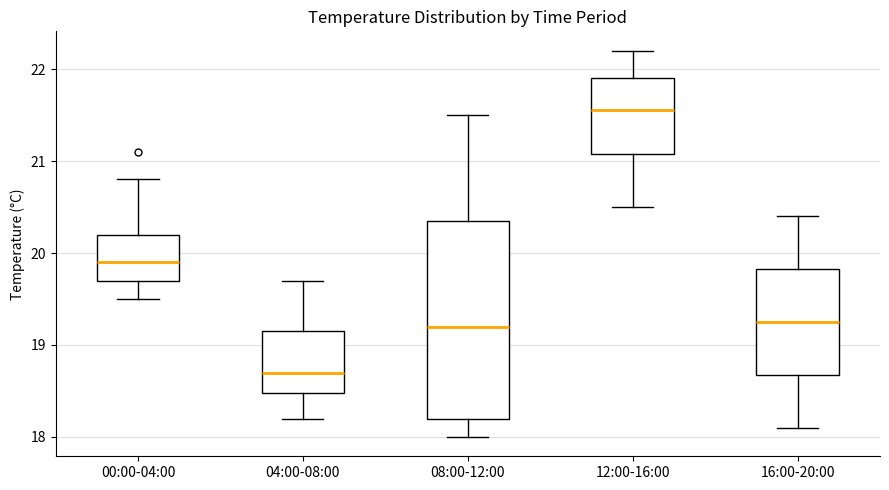

Reading left to right, read every box against the y-axis: the position of its median line, the range the box covers, and the ends of its whiskers. The values are not printed on the chart, so give them approximately, as read against the axis.

00:00-04:00: median 19.9, box 19.7 to 20.2, whiskers 19.5 to 20.8
04:00-08:00: median 18.7, box 18.5 to 19.2, whiskers 18.2 to 19.7
08:00-12:00: median 19.2, box 18.2 to 20.4, whiskers 18.0 to 21.5
12:00-16:00: median 21.6, box 21.1 to 21.9, whiskers 20.5 to 22.2
16:00-20:00: median 19.3, box 18.7 to 19.8, whiskers 18.1 to 20.4